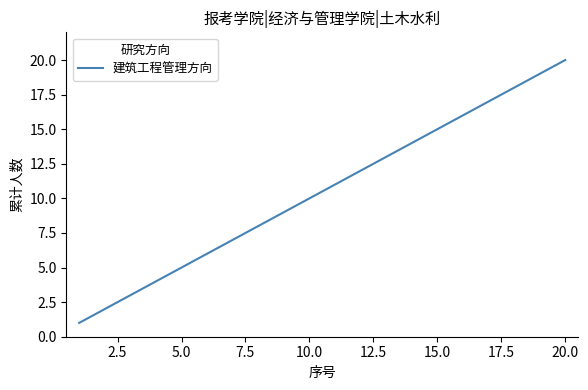

What is the maximum value shown in the chart?

20